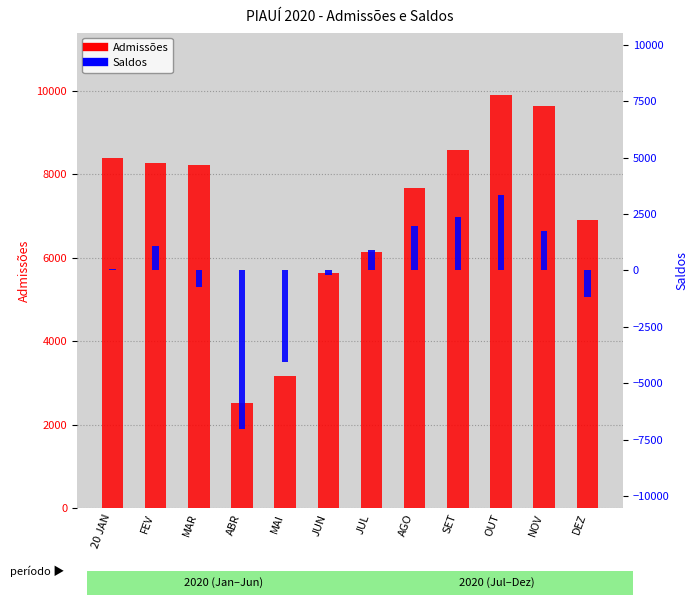

What is the difference between the second highest and minimum values in the Saldos series?

9375